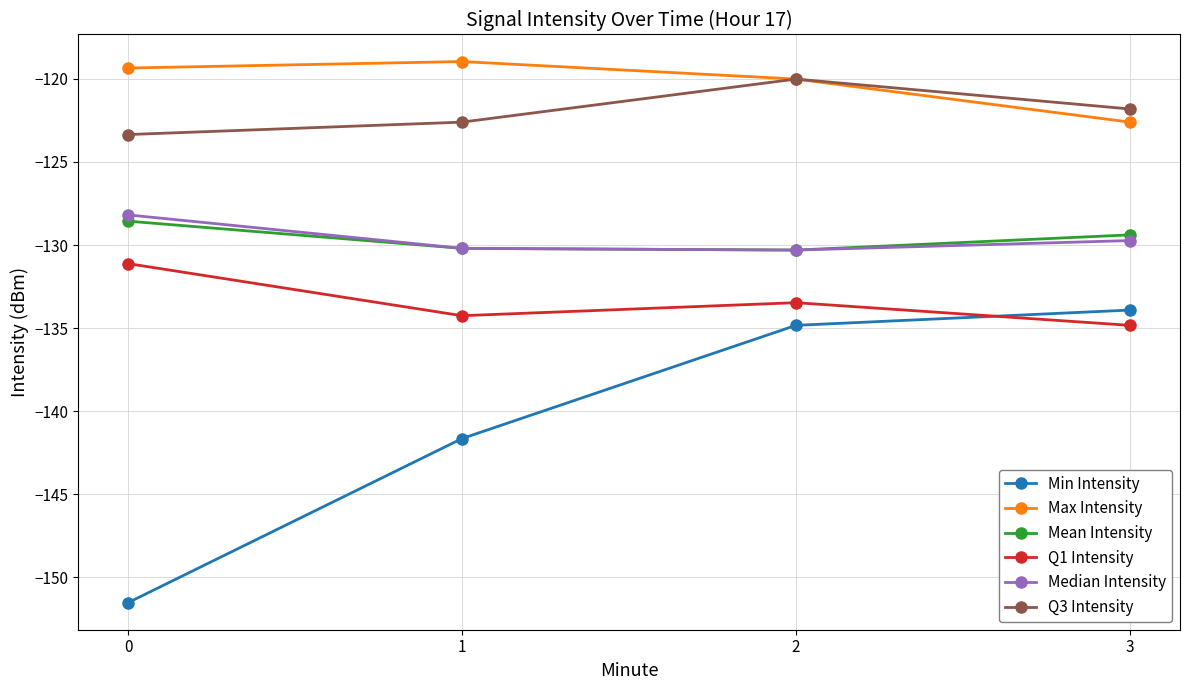

Which series has the largest total across all categories?

Max Intensity